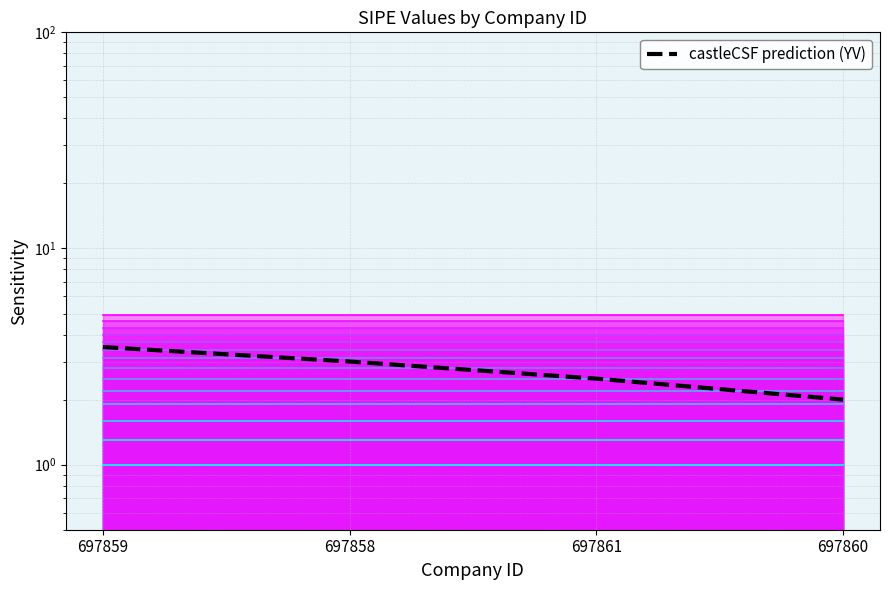

True or false: there are more than 1 points higher than both neighbors.

False